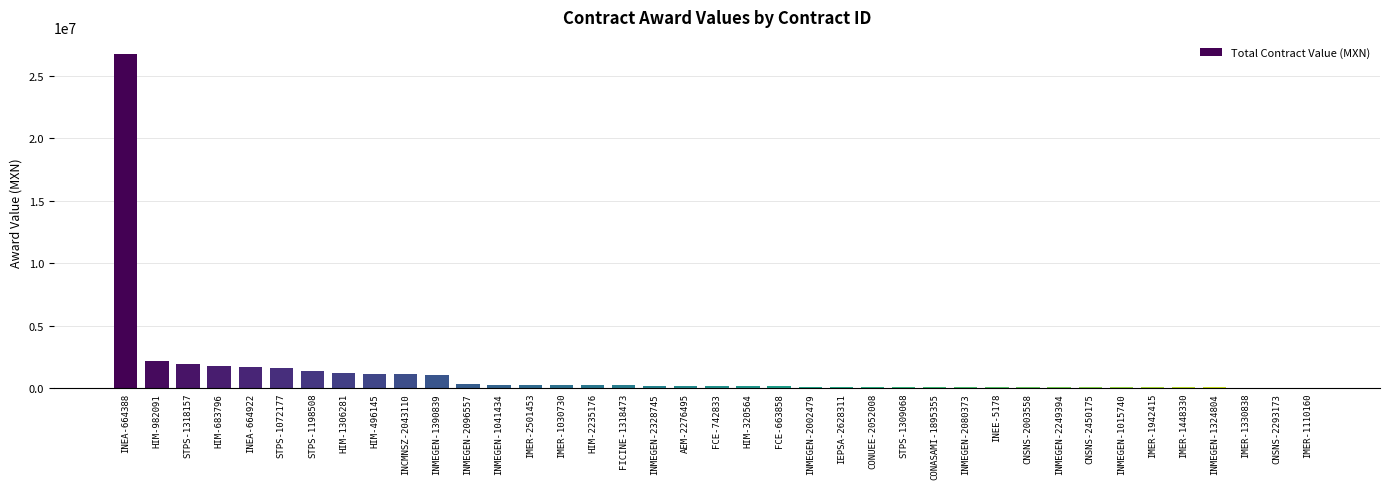

Approximately how many times larger is the value at HIM-982091 compared to INMEGEN-1390839?

2.1